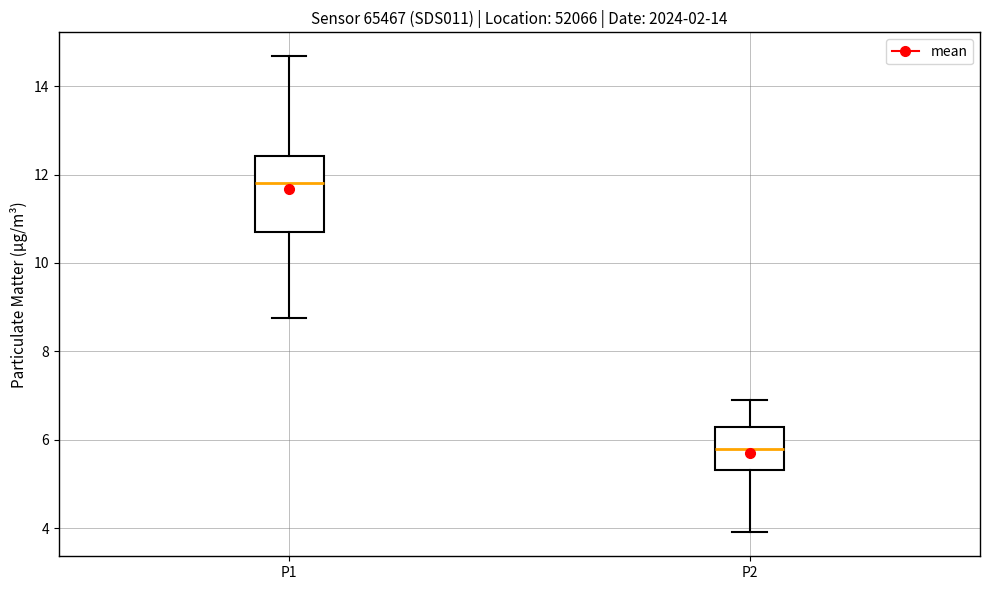

Where does the upper whisker of the box for P1 end on the y-axis? The values are not printed on the chart, so give them approximately, as read against the axis.

14.6